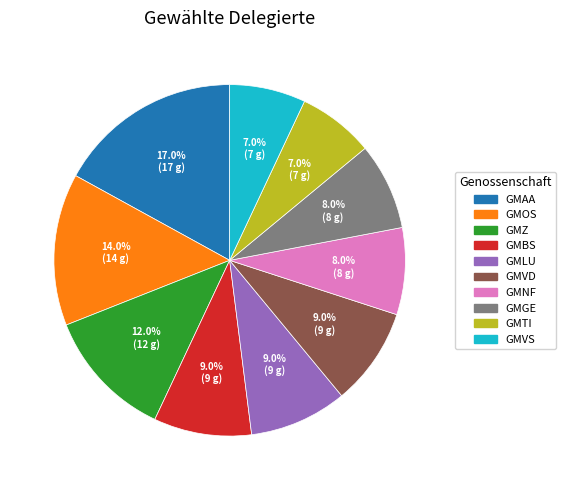

Does any single category account for the majority?

No